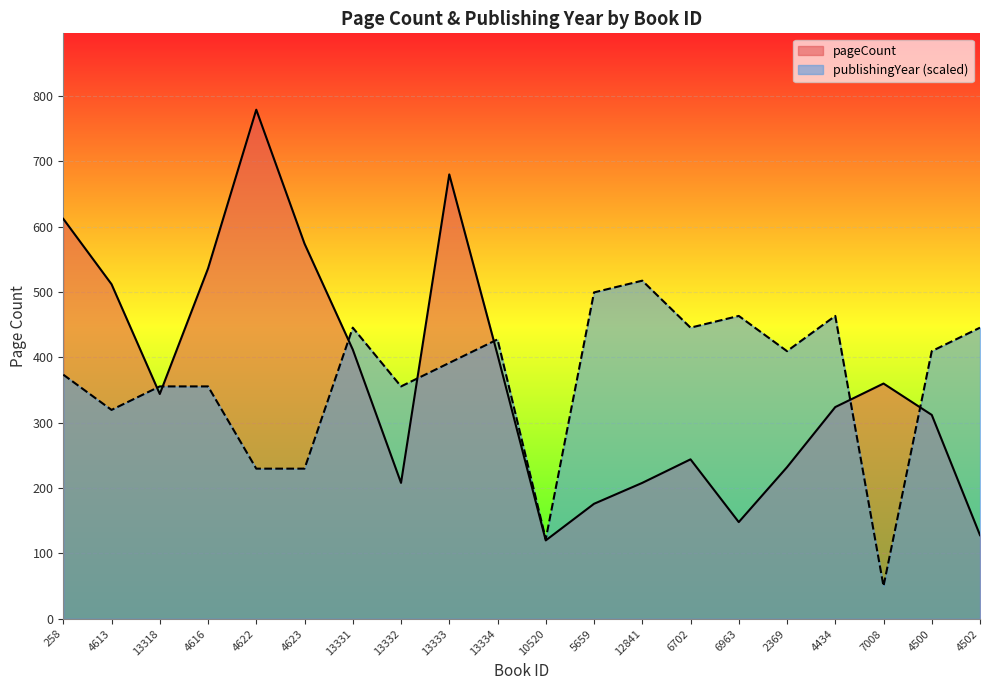

Which series has the largest range (max minus min)?

pageCount